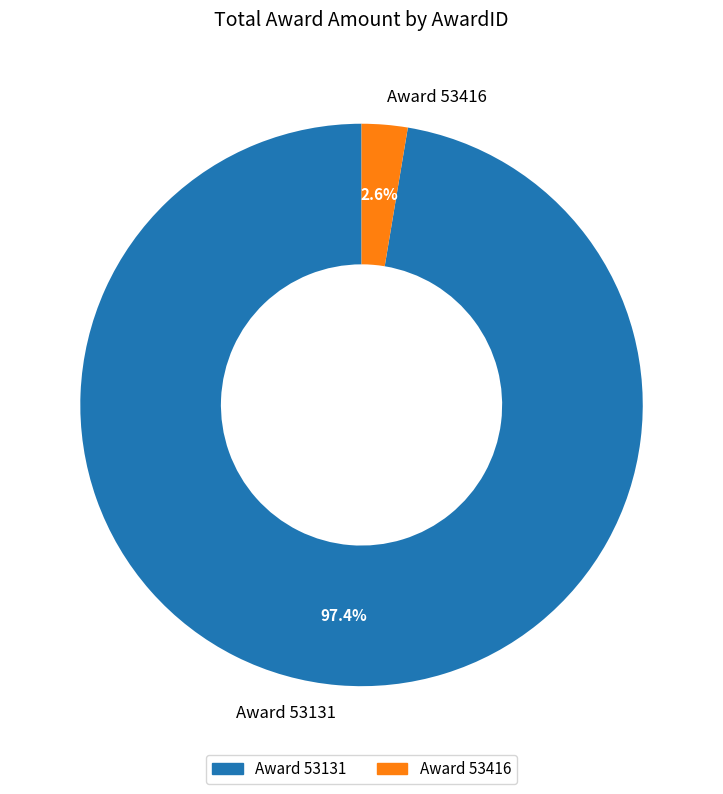

To the nearest percent, what is the difference between the largest and smallest slice percentages?

95%